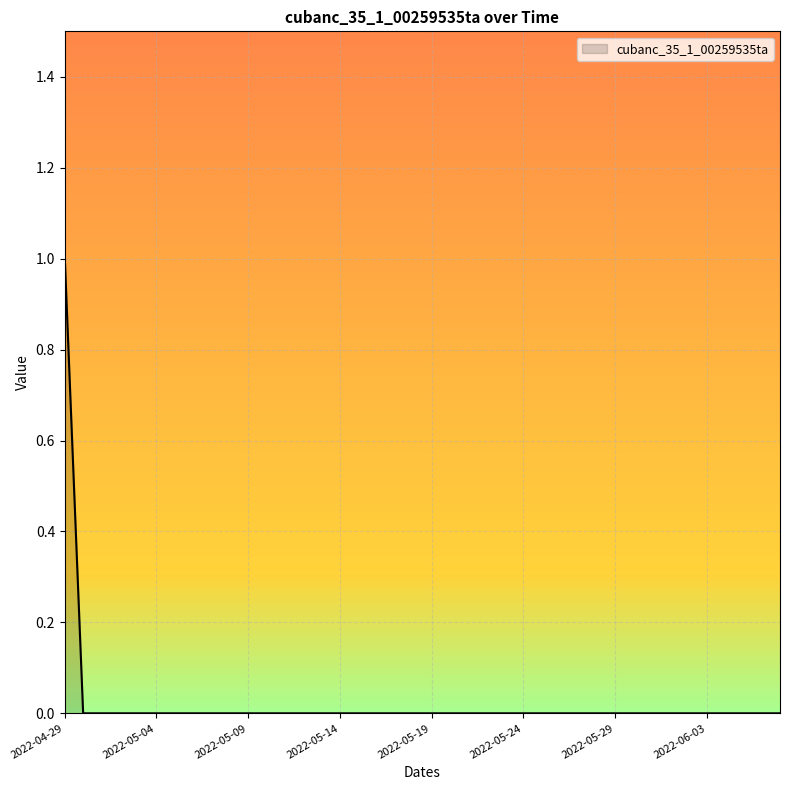

What is the difference between the maximum and minimum values?

1